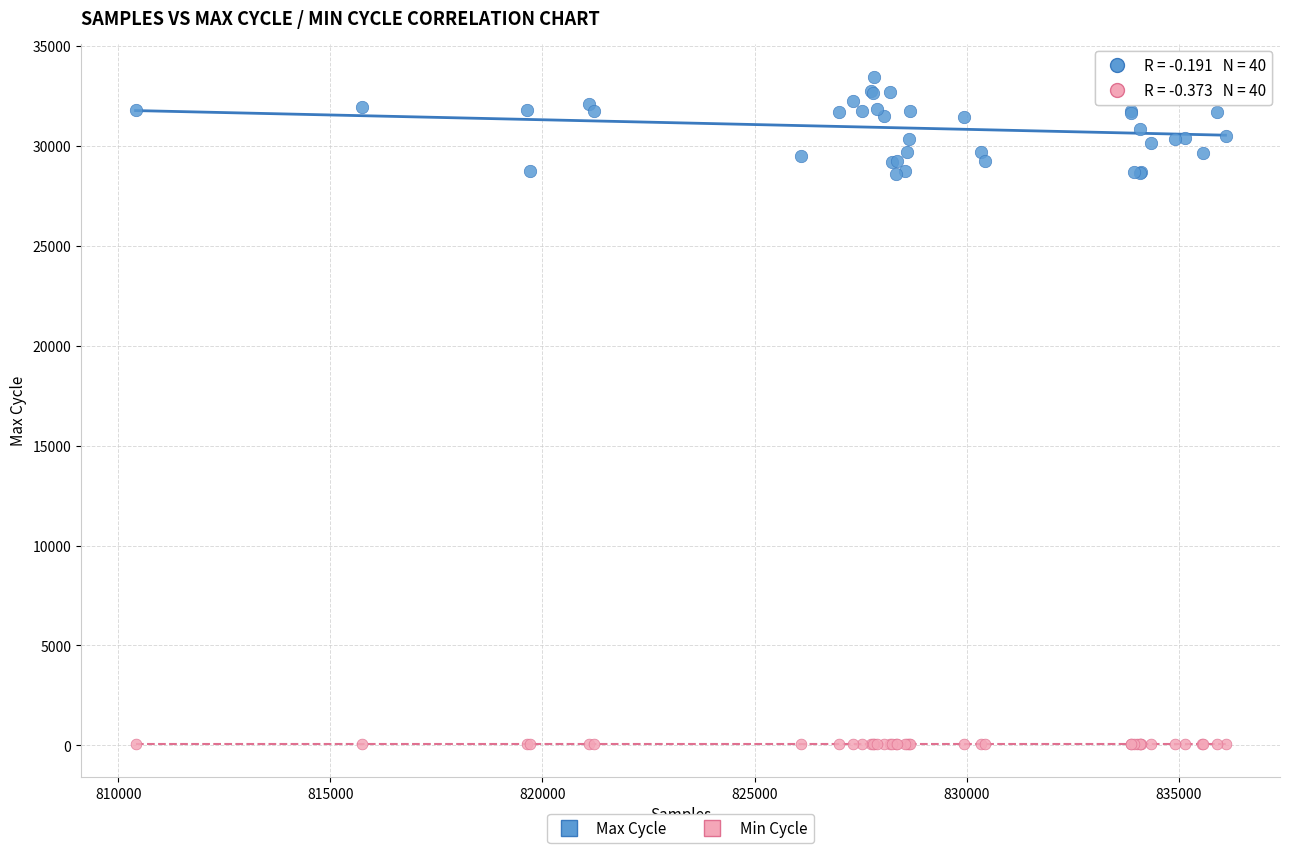

Which series contains the highest Y value?

Max Cycle